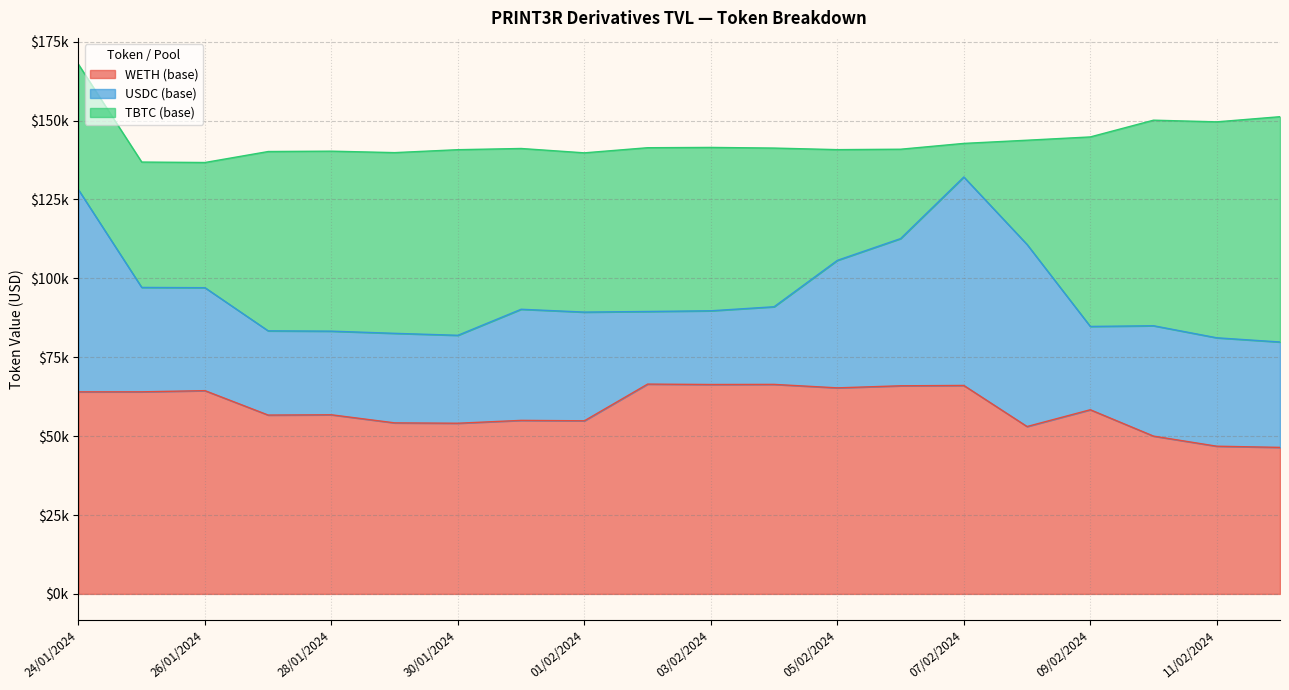

How many categories are shown in the chart?

20